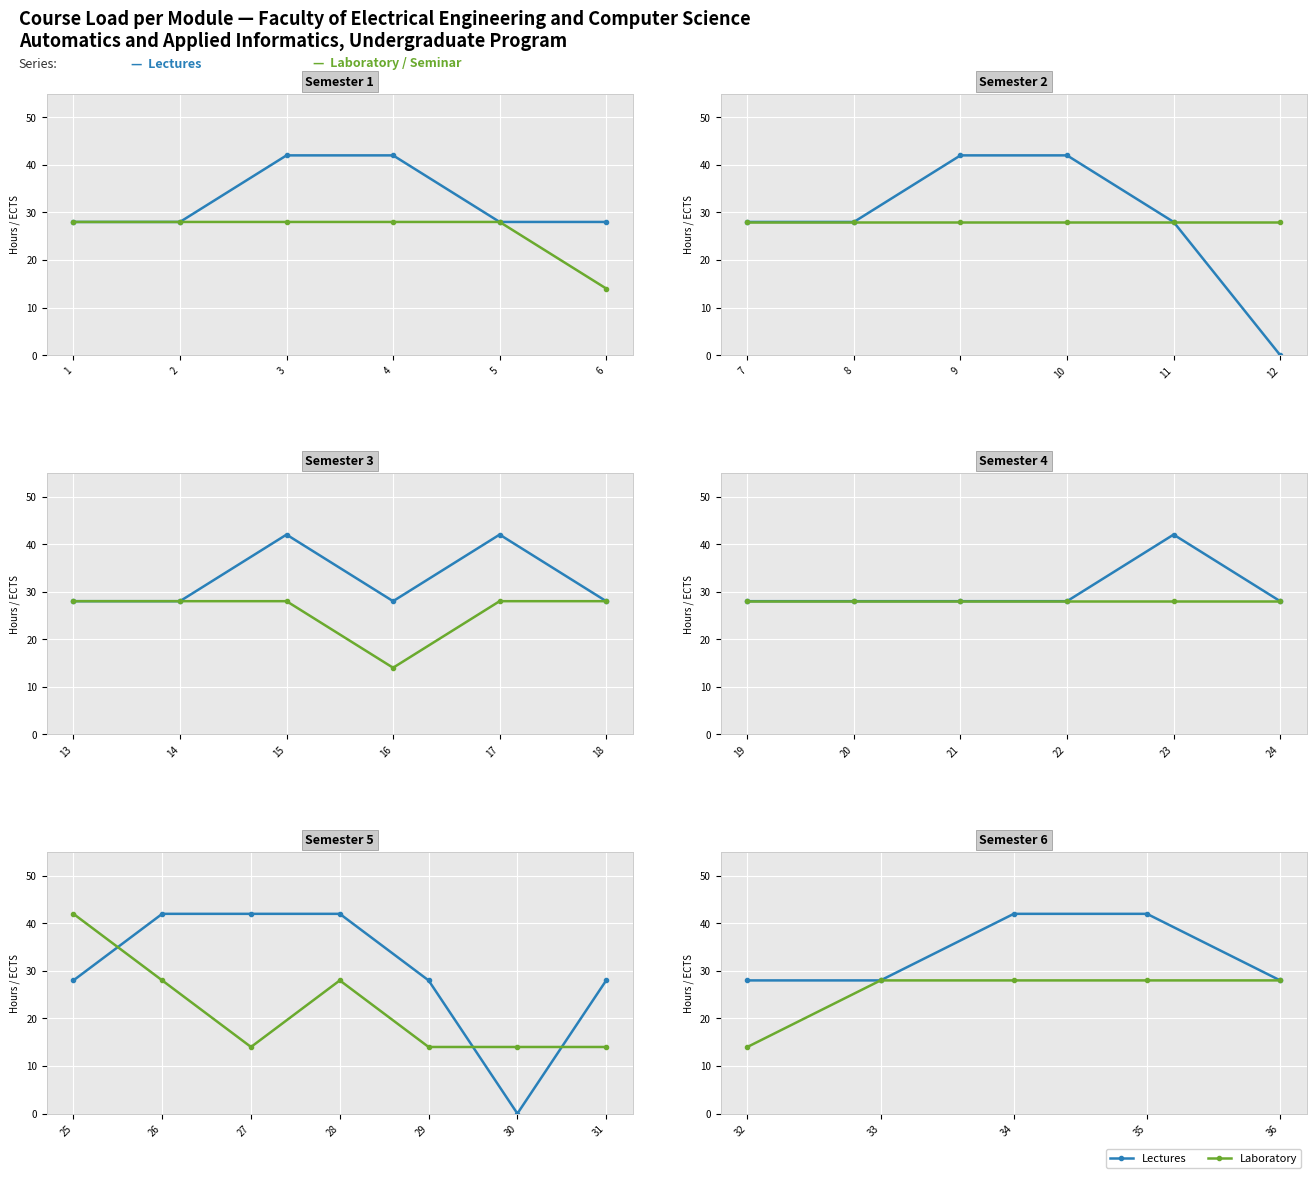

Which series has the widest spread of values?

Lectures